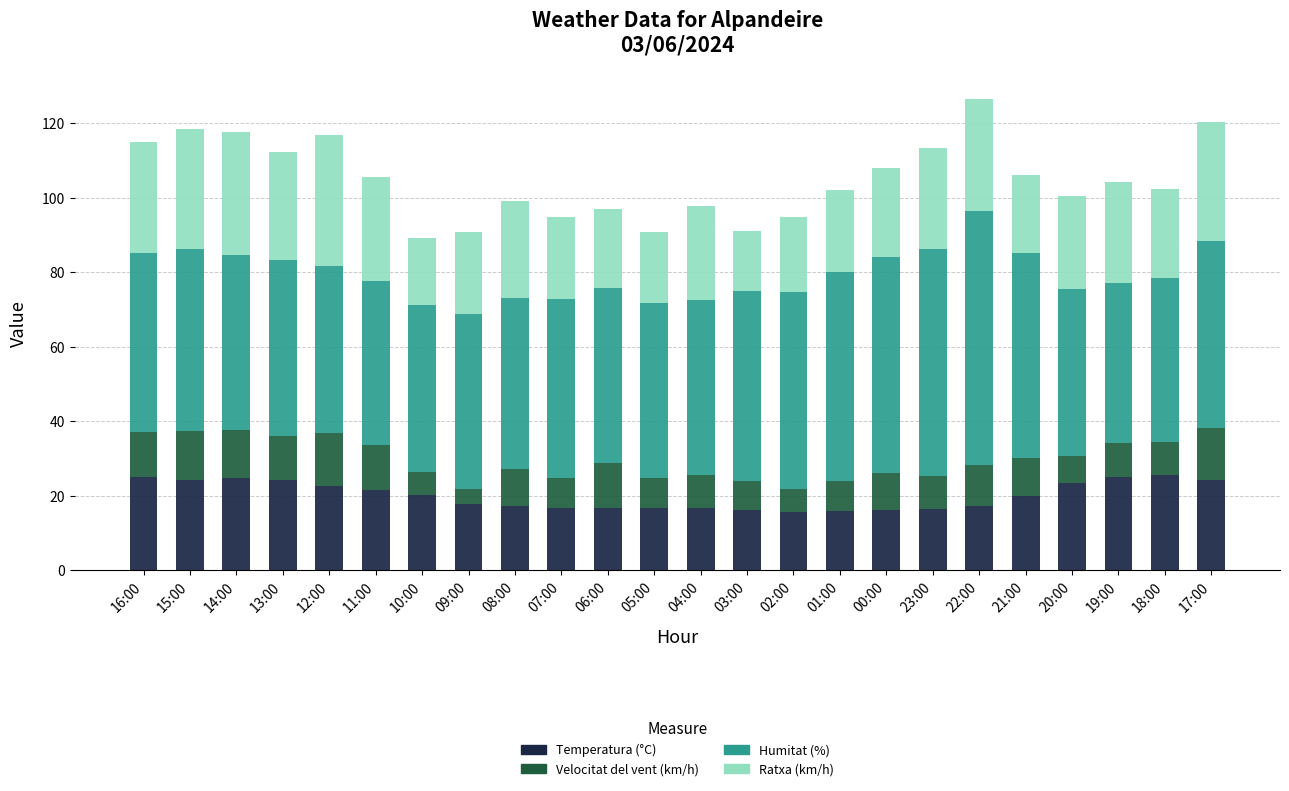

The Temperatura (°C) series shows 24.4 at 15:00. True or false?

True